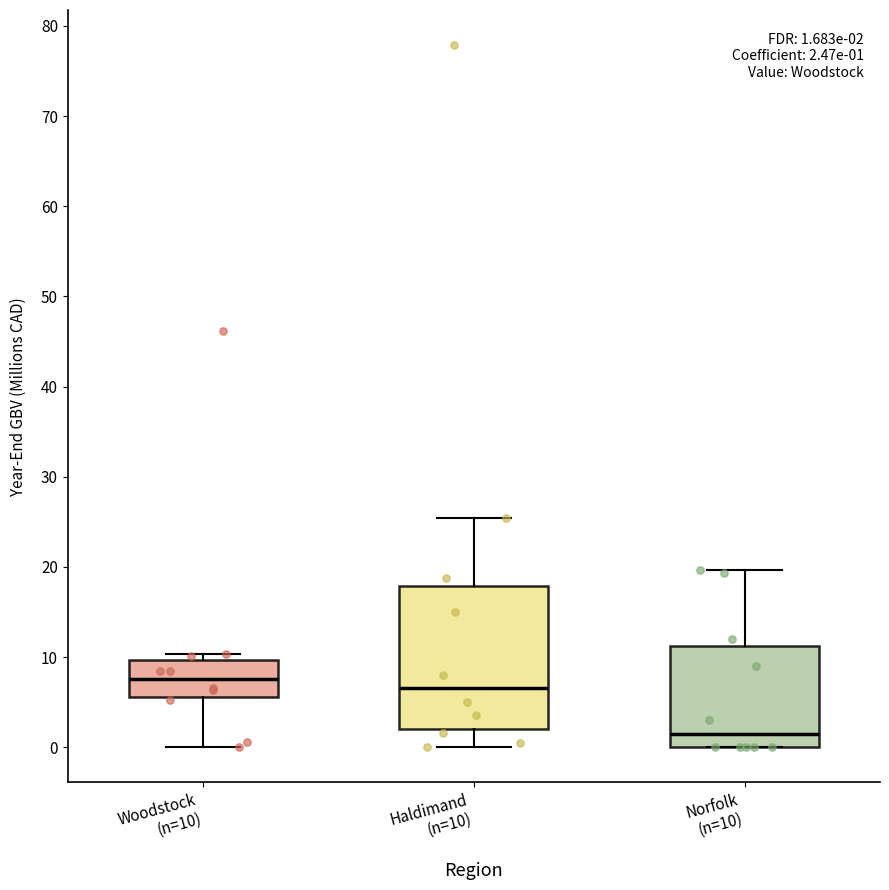

Comparing the boxes themselves (not the whiskers), which one is the tallest?

Haldimand (n=10)